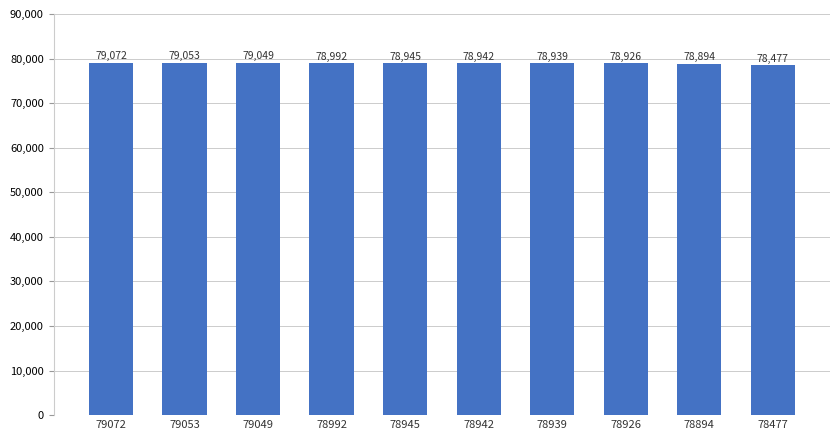

What is the greatest value displayed?

79072